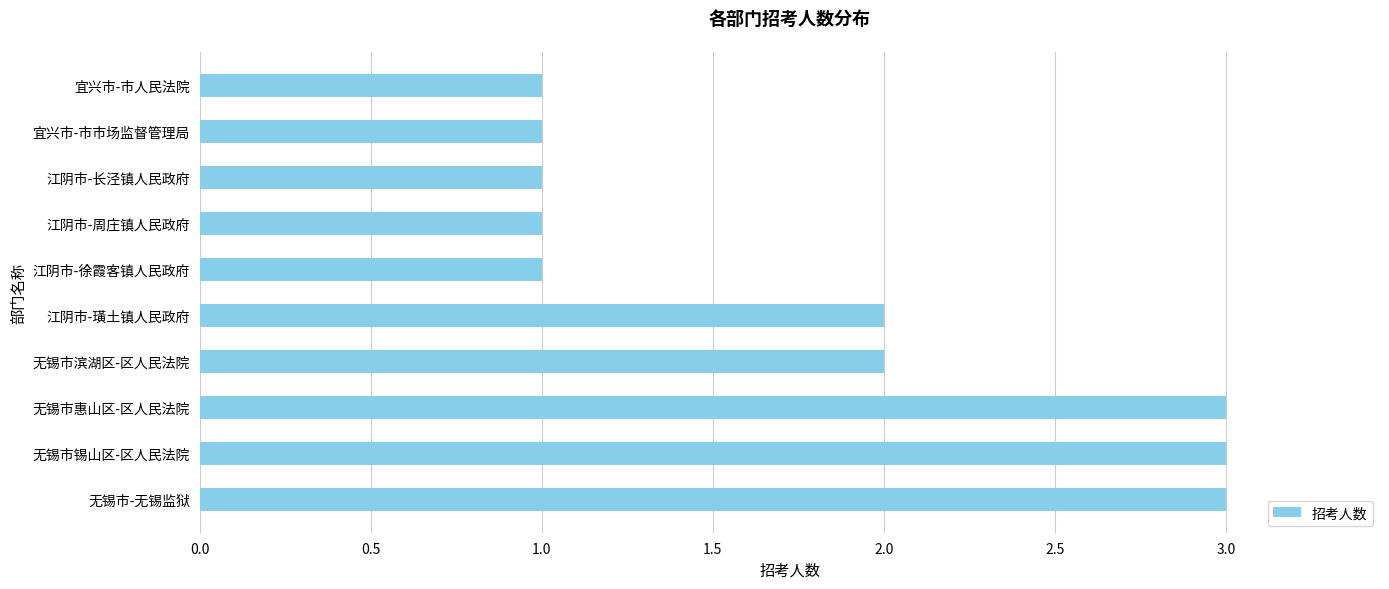

What is the greatest value displayed?

3